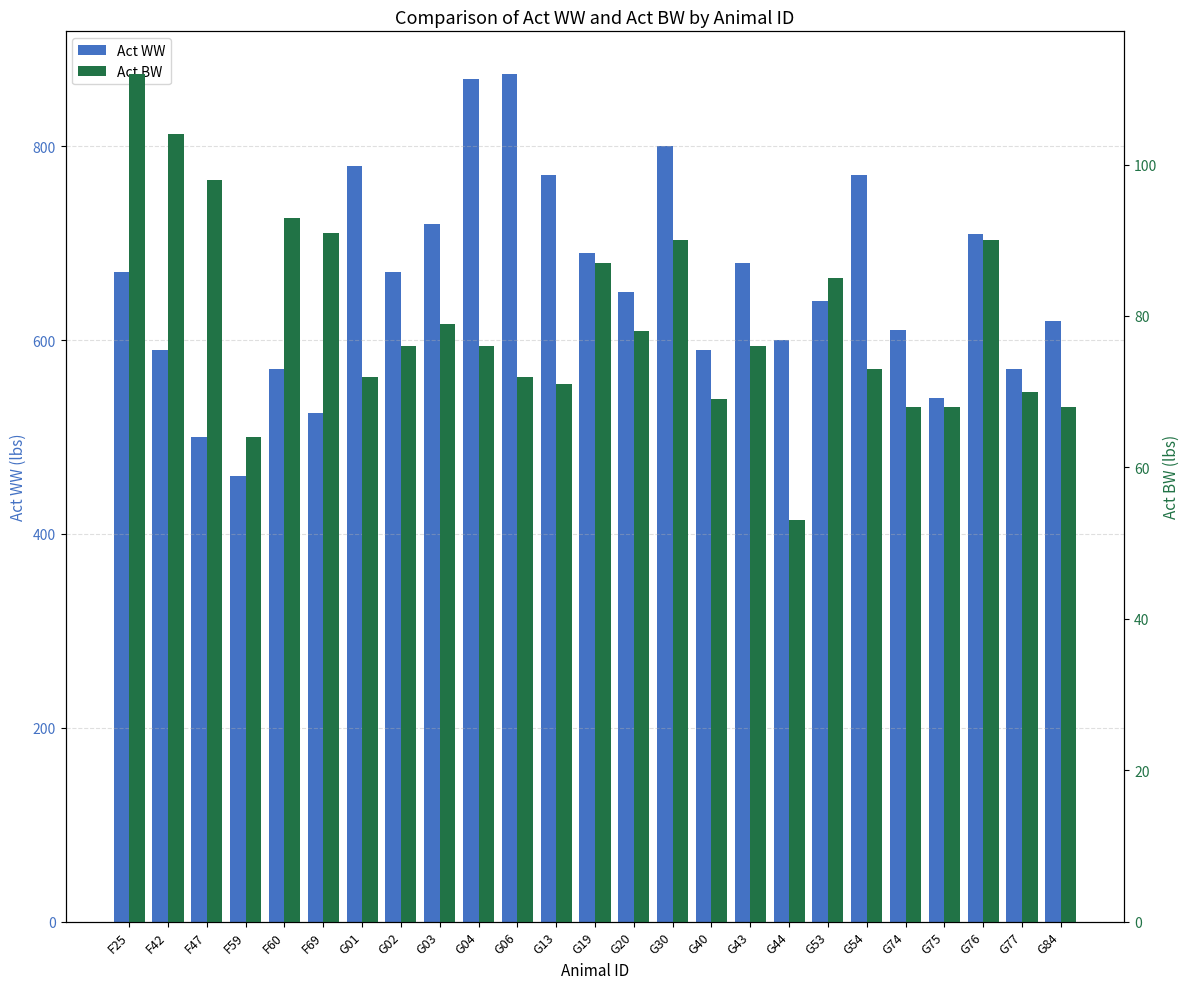

What is the smallest value displayed?

53